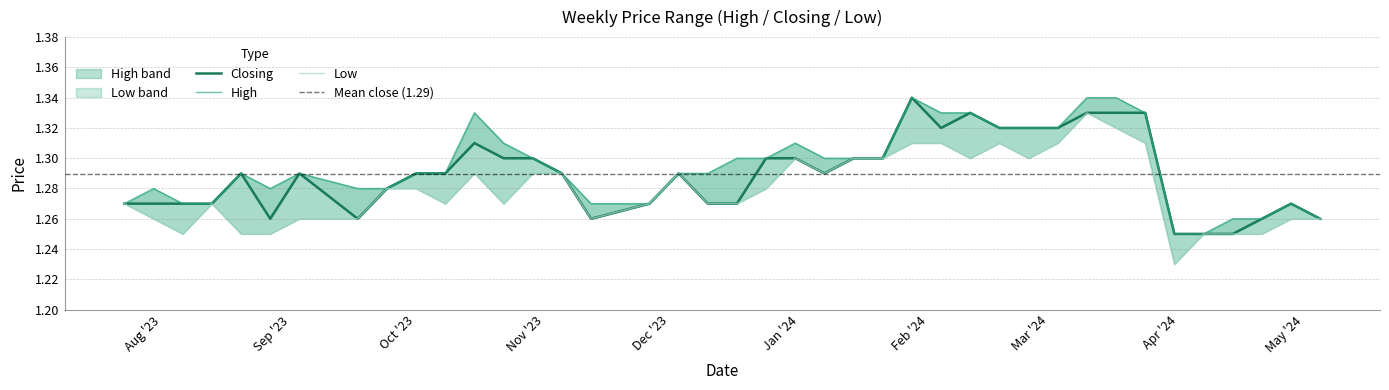

At 05/11/2023, list the series in order from largest to smallest.

High, Closing, Low